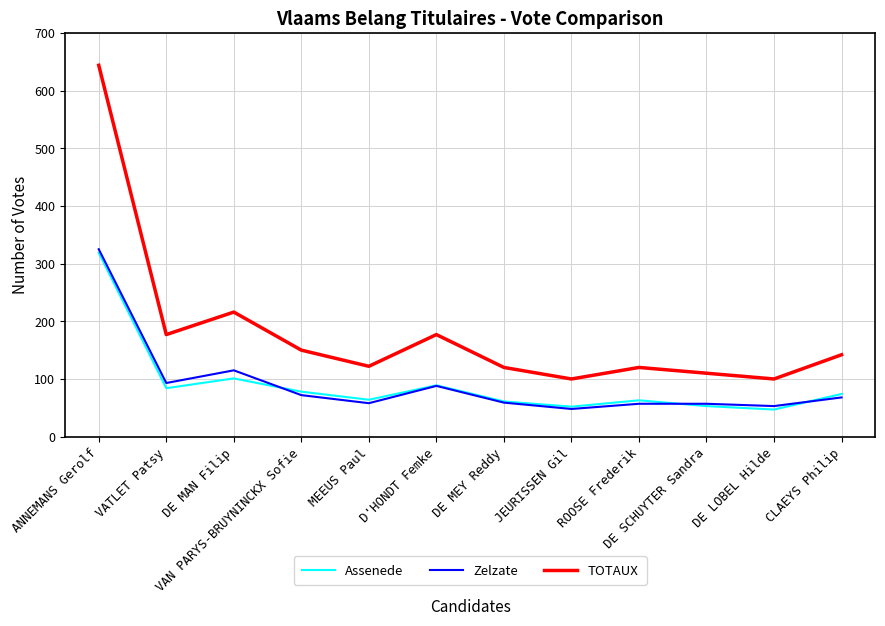

What is the average value of the TOTAUX series?

182